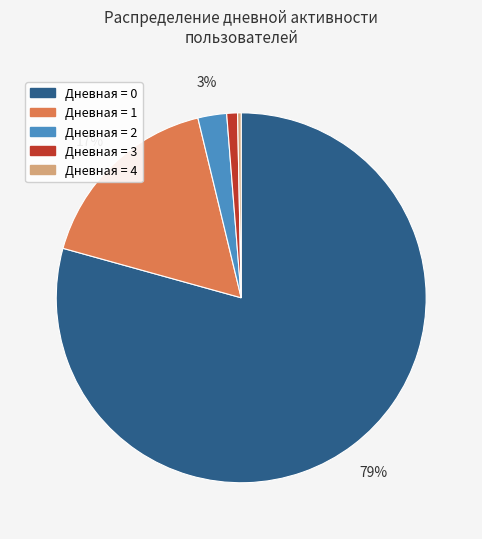

How many segments does this pie chart have?

5